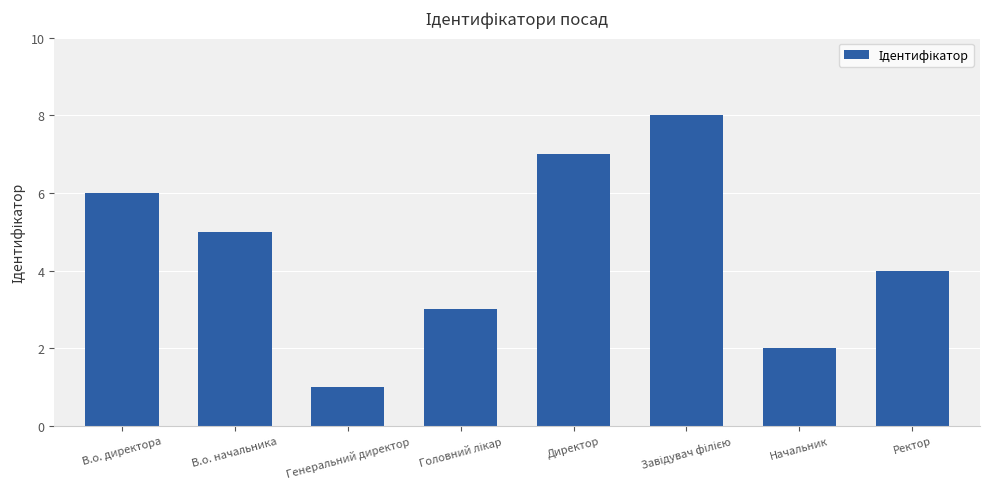

The chart shows a value of 1 at Начальник. True or false?

False